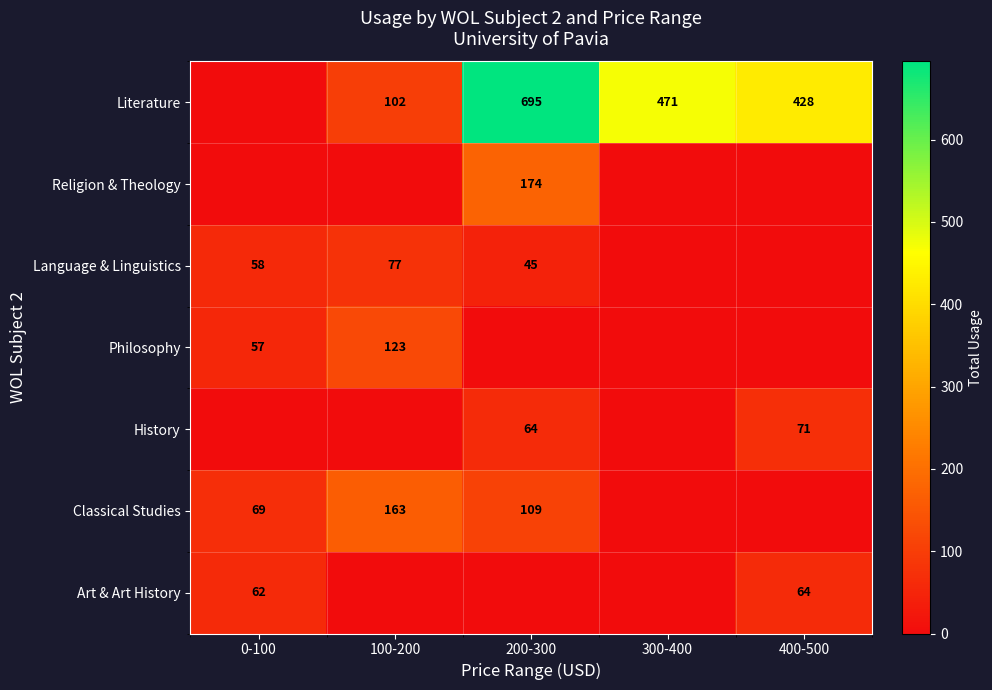

The History series shows 97 at 200-300. True or false?

False